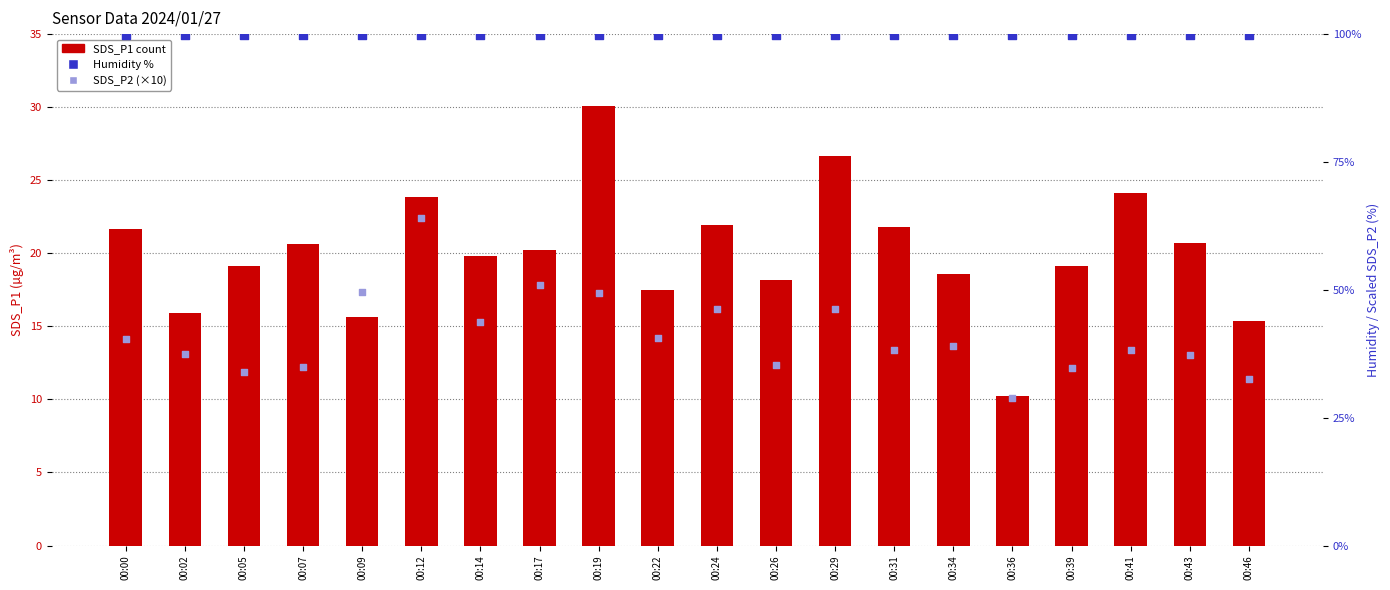

Is the value of SDS_P1 at 00:34 greater than the value of Humidity at 00:39?

No